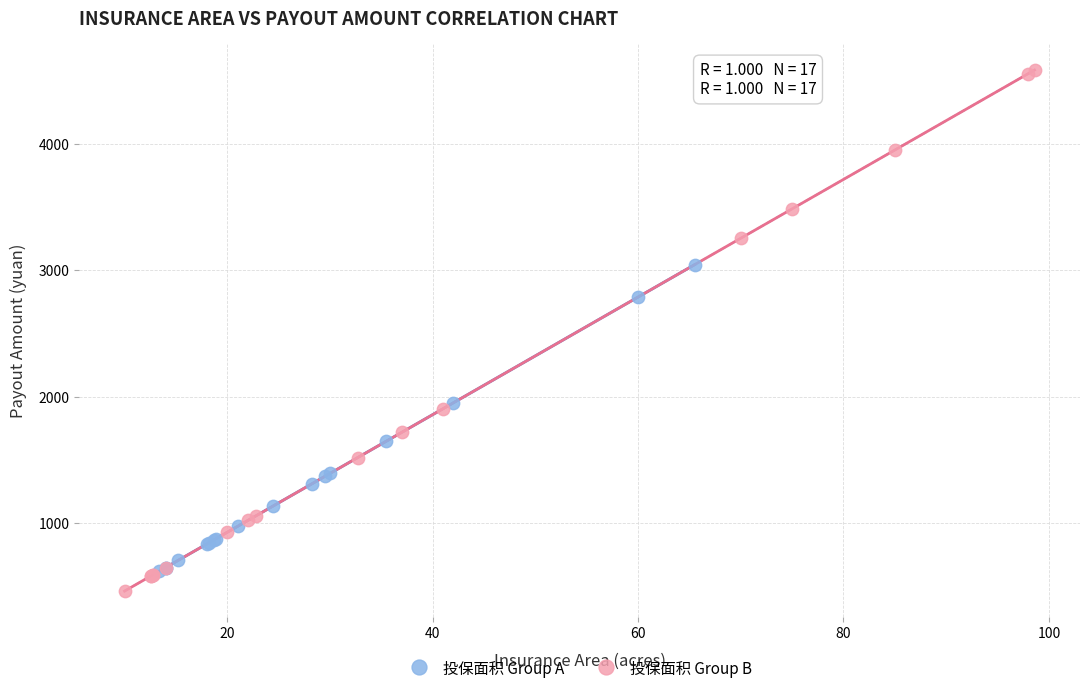

Which series contains the highest Y value?

投保面积 Group B